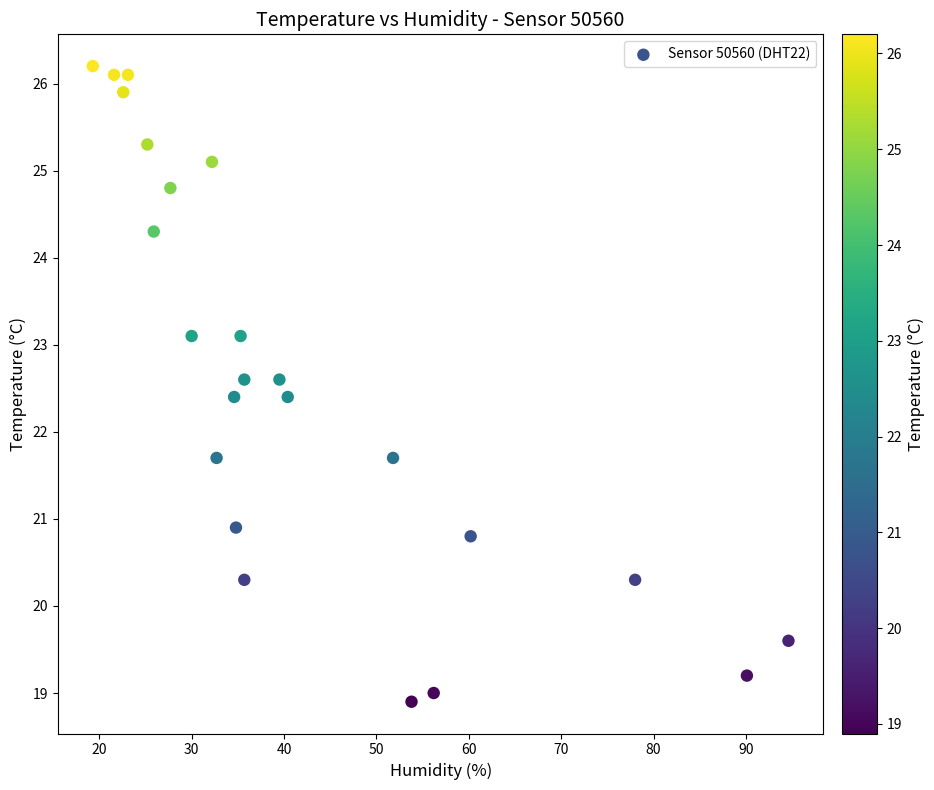

What is the range of Y values (max minus min)?

7.3